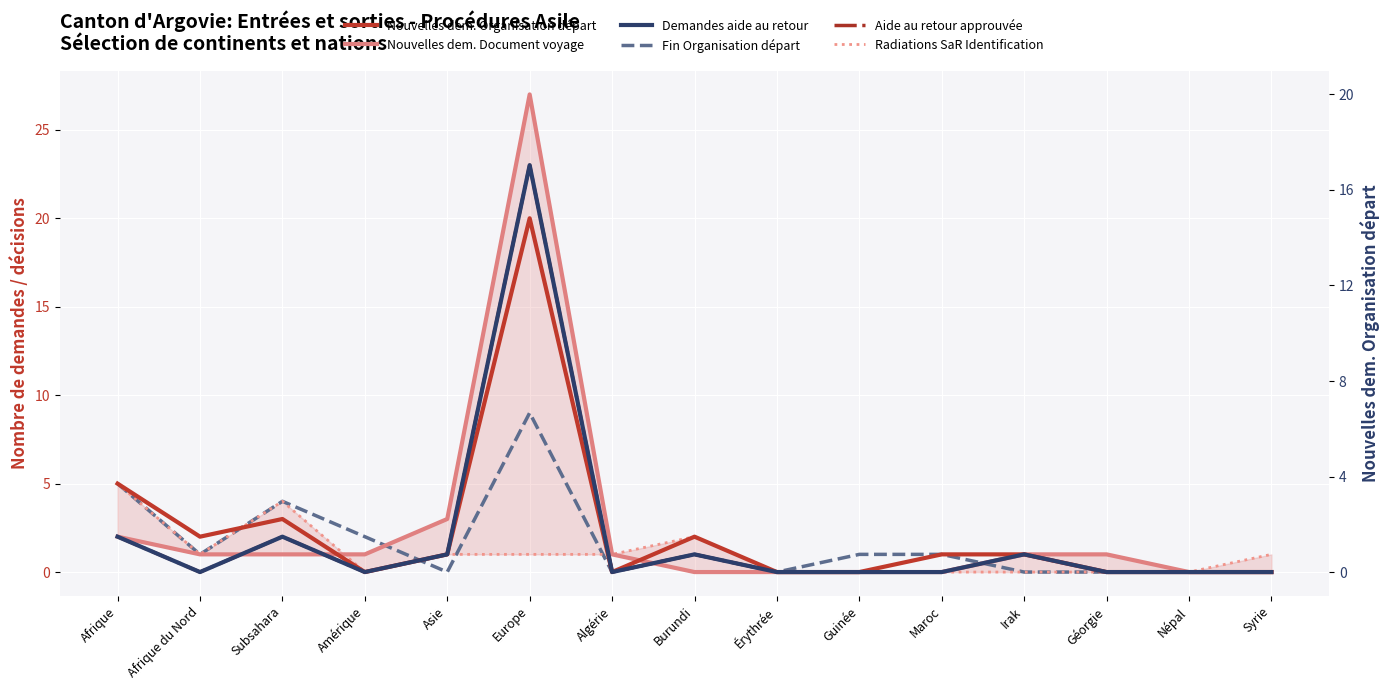

Which series ends up on top after the final intersection of Nouvelles dem. Organisation départ and Nouvelles dem. Document voyage?

Nouvelles dem. Organisation départ